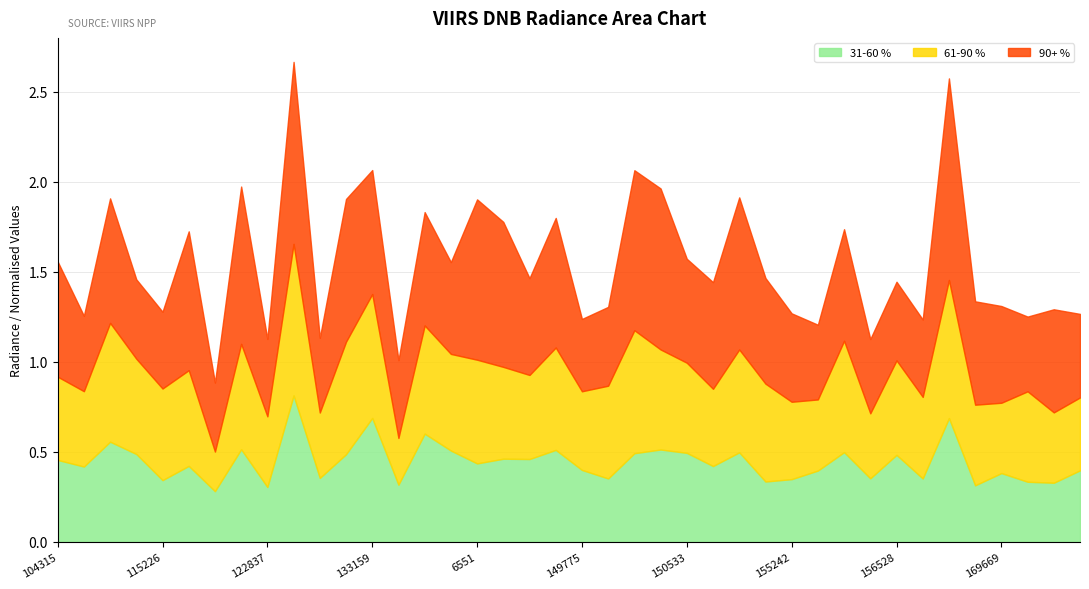

What is the lowest value of the rade9_mult_nadir_norm series?

0.3